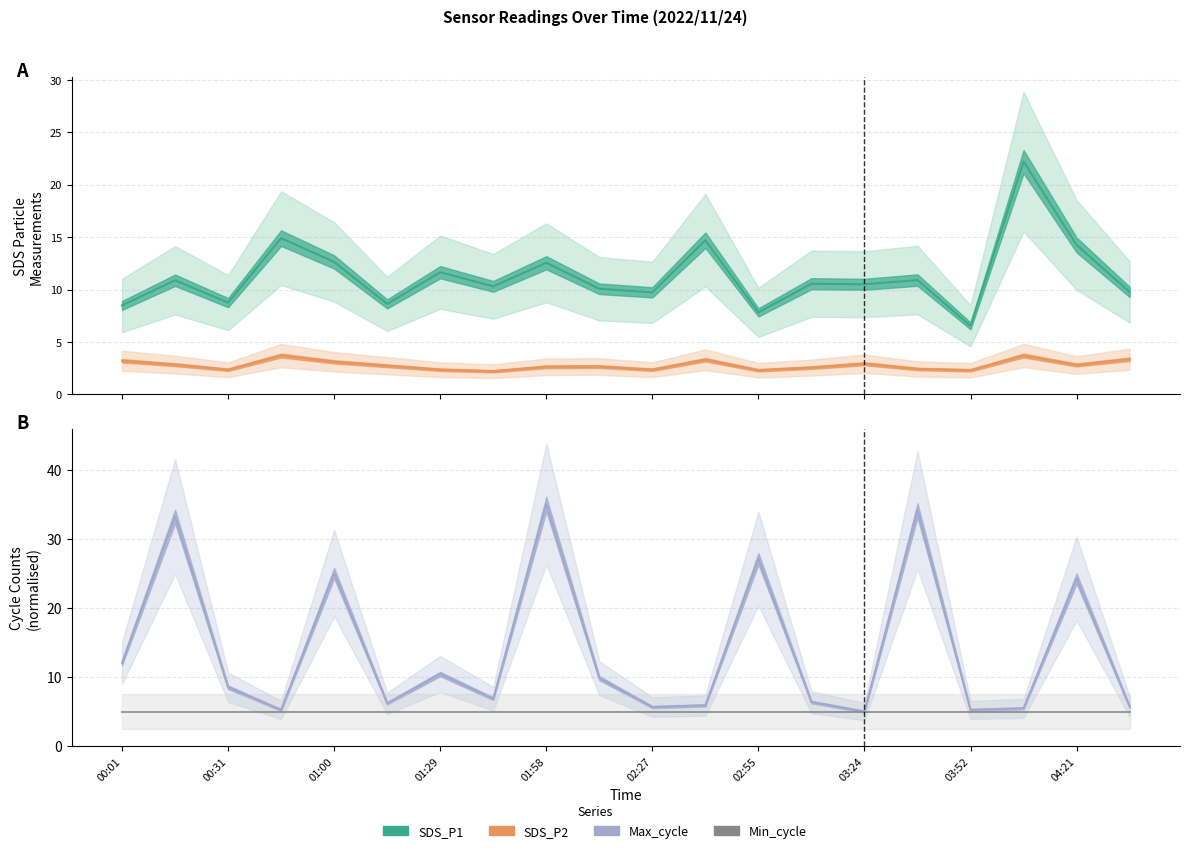

What position from the right is 19?

1